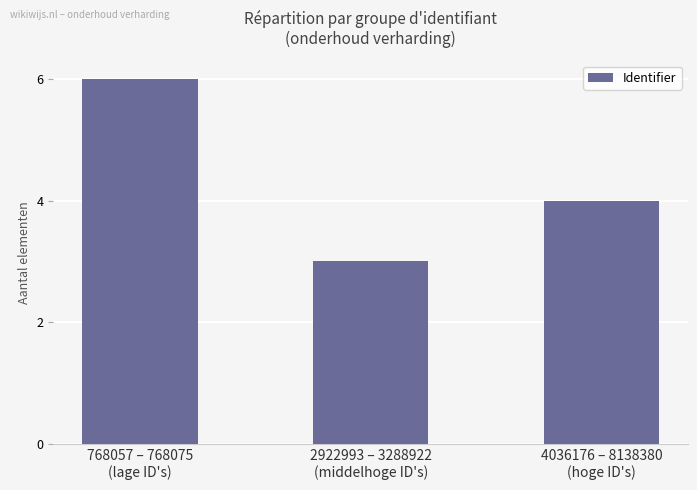

At which label is the value closest to 4?

4036176 – 8138380
(hoge ID's)